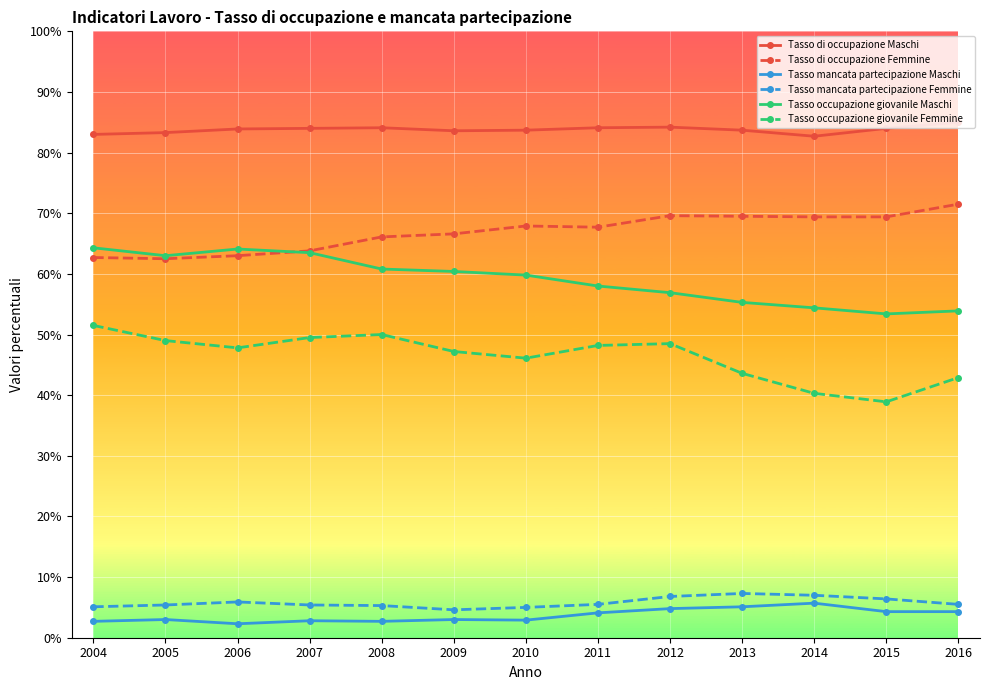

In Tasso occupazione giovanile Femmine, how many points are higher than both neighbors (excluding endpoints)?

2